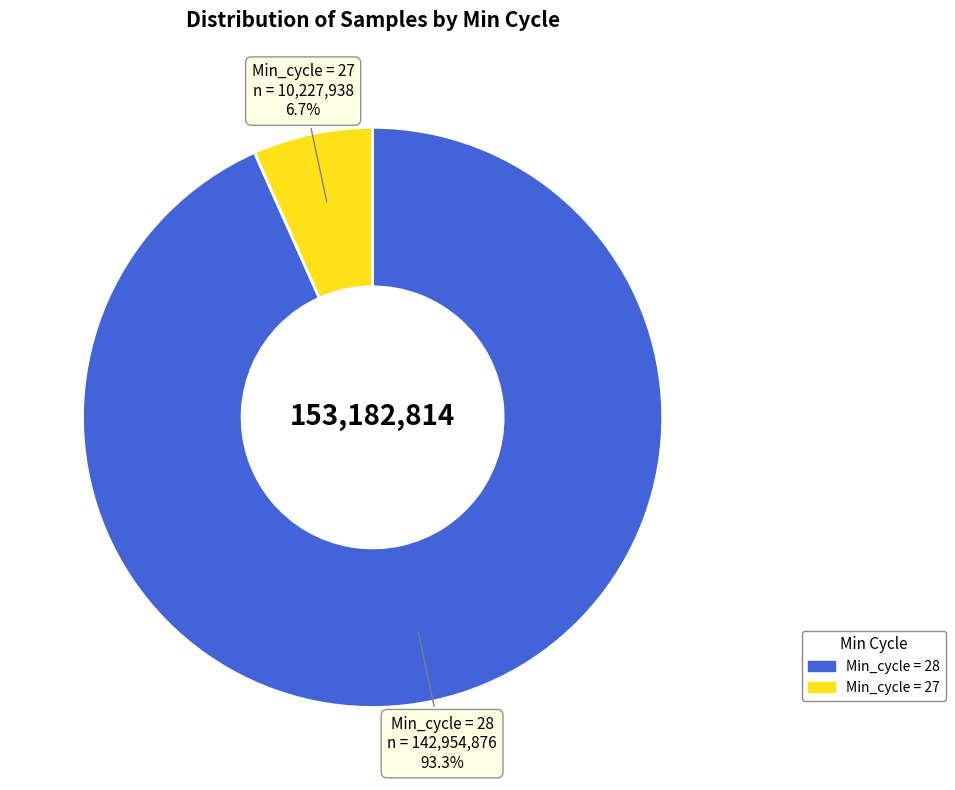

Which category has the smallest portion of the pie?

Min_cycle = 27